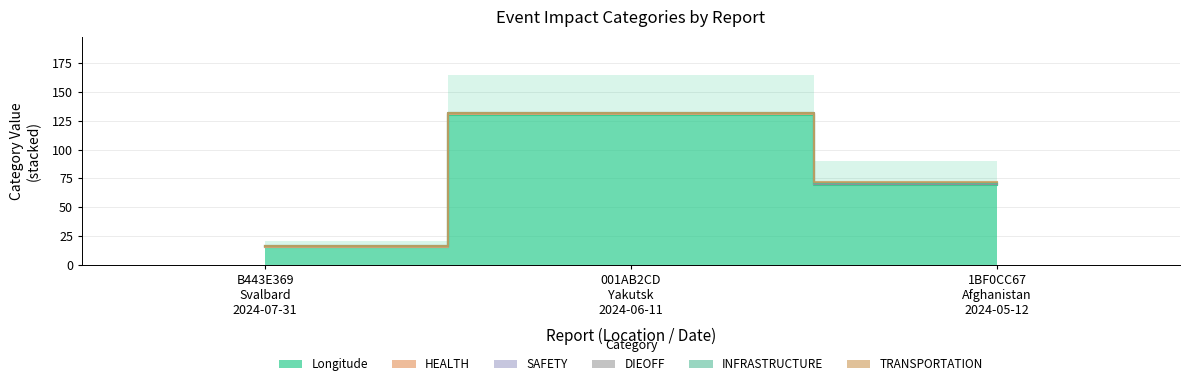

Does the chart display data point markers on the line(s)?

No